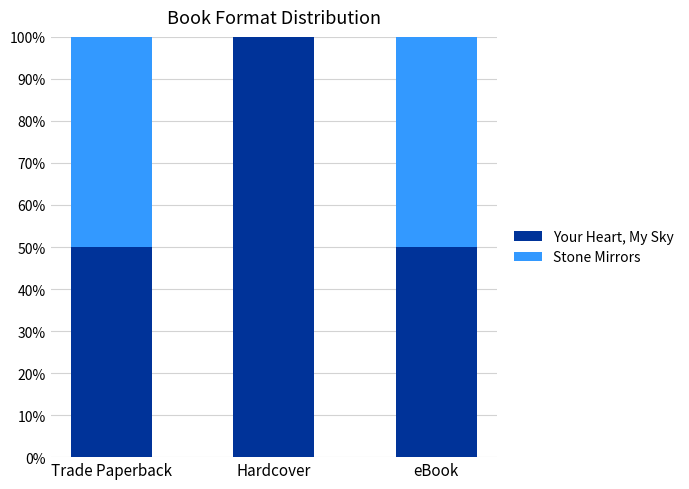

What are all the series names shown in the legend?

Your Heart, My Sky, Stone Mirrors